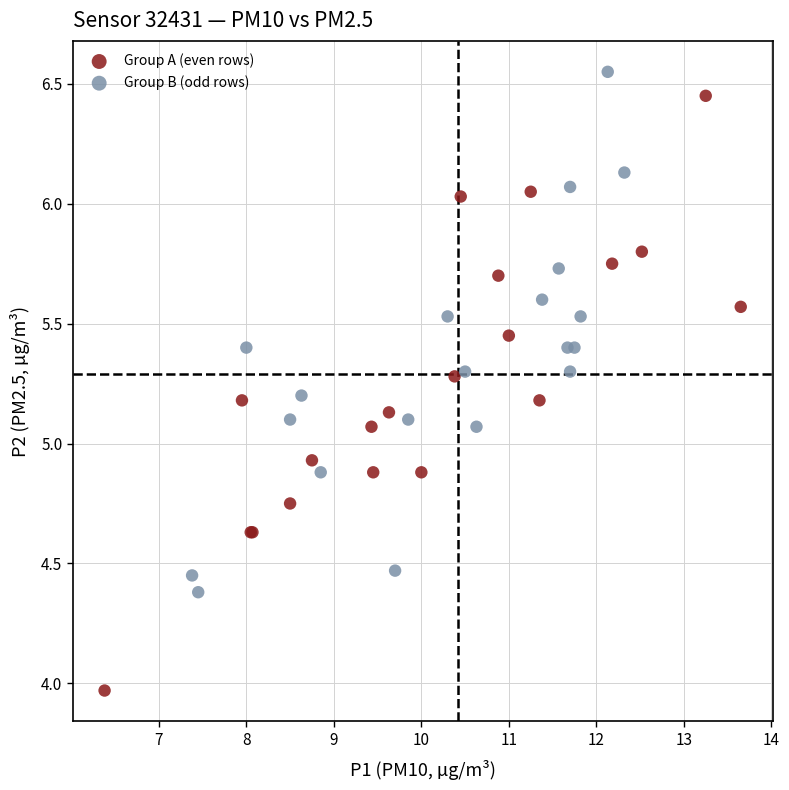

Which series has the largest Y range (max minus min)?

Group A (even rows)